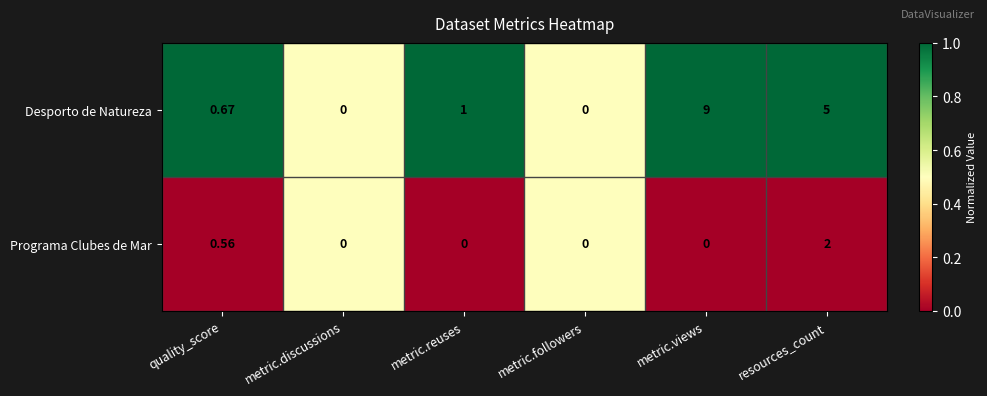

At which category does the chart reach its peak across all series?

metric.views